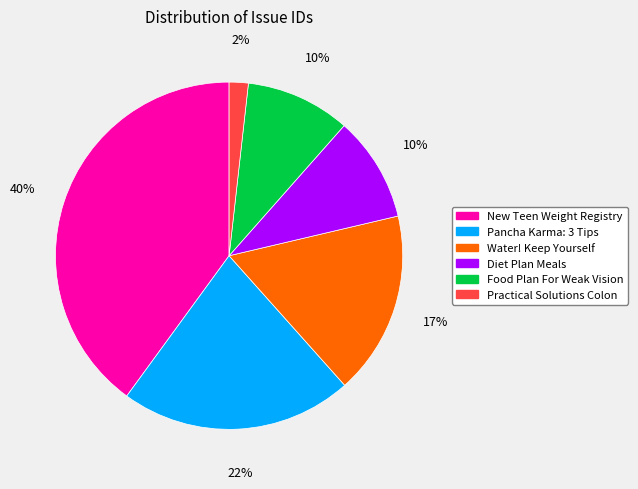

To the nearest percent, what is the difference between the Practical Solutions Colon and Water! Keep Yourself slice percentages?

15%